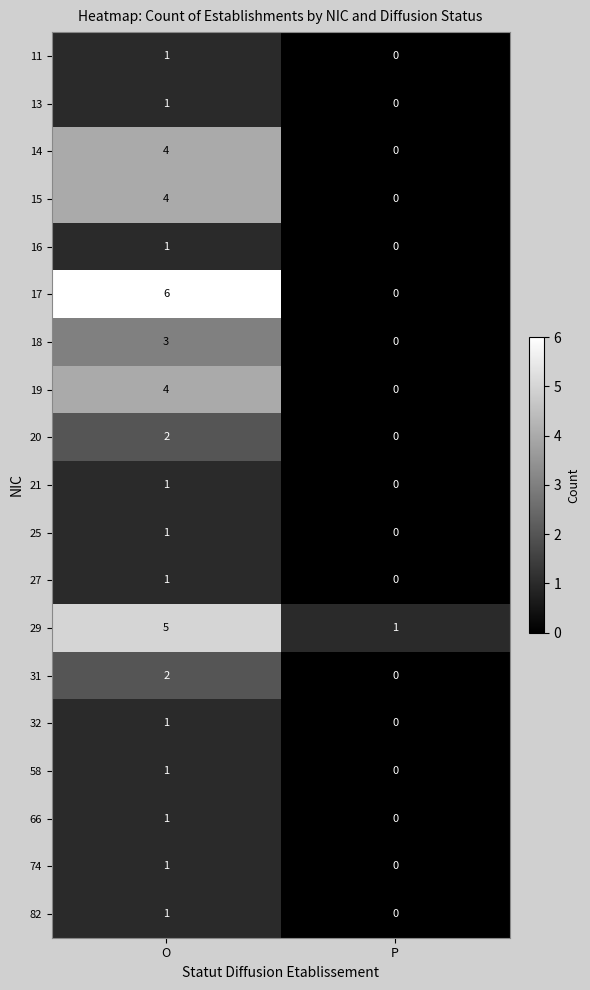

Which label corresponds to the largest value in the chart?

O